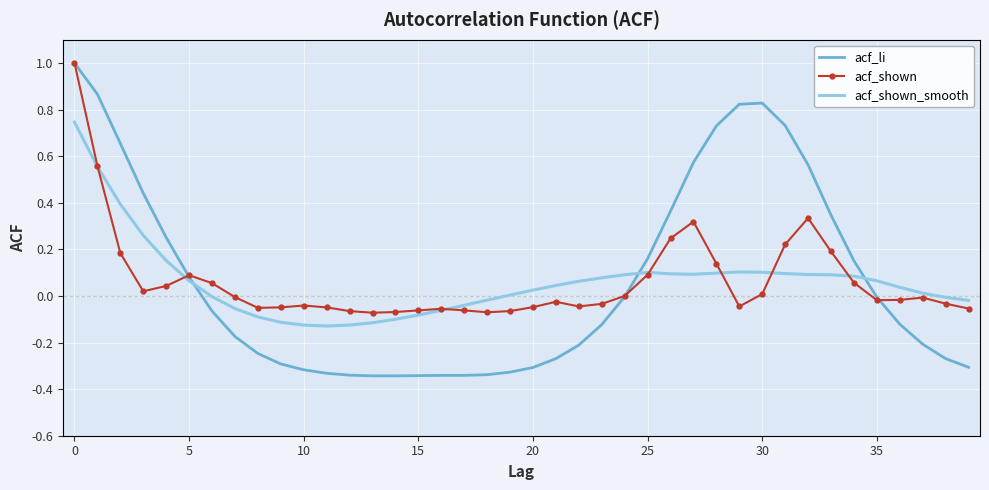

What is the greatest value displayed?

1.0